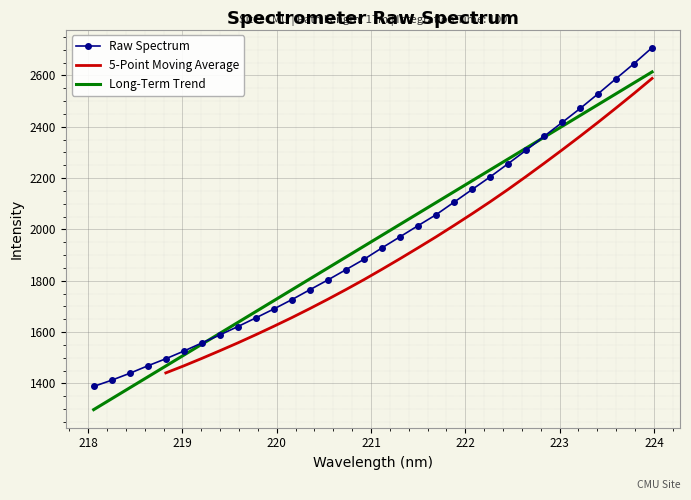

Reading left to right, what are all the values shown in this chart?

218.0596=1388.2	218.2508=1412.5	218.442=1439.3	218.6332=1468.5	218.8244=1496.0	219.0156=1525.8	219.2067=1557.6	219.3979=1589.0	219.589=1621.6	219.7801=1655.5	219.9712=1690.3	220.1623=1726.7	220.3533=1765.3	220.5444=1803.5	220.7354=1843.4	220.9264=1883.7	221.1174=1928.4	221.3083=1971.4	221.4993=2014.8	221.6902=2057.5	221.8812=2106.4	222.0721=2155.6	222.263=2204.7	222.4538=2256.3	222.6447=2308.6	222.8355=2362.9	223.0264=2416.7	223.2172=2471.2	223.408=2528.6	223.5987=2587.8	223.7895=2646.5	223.9802=2708.4